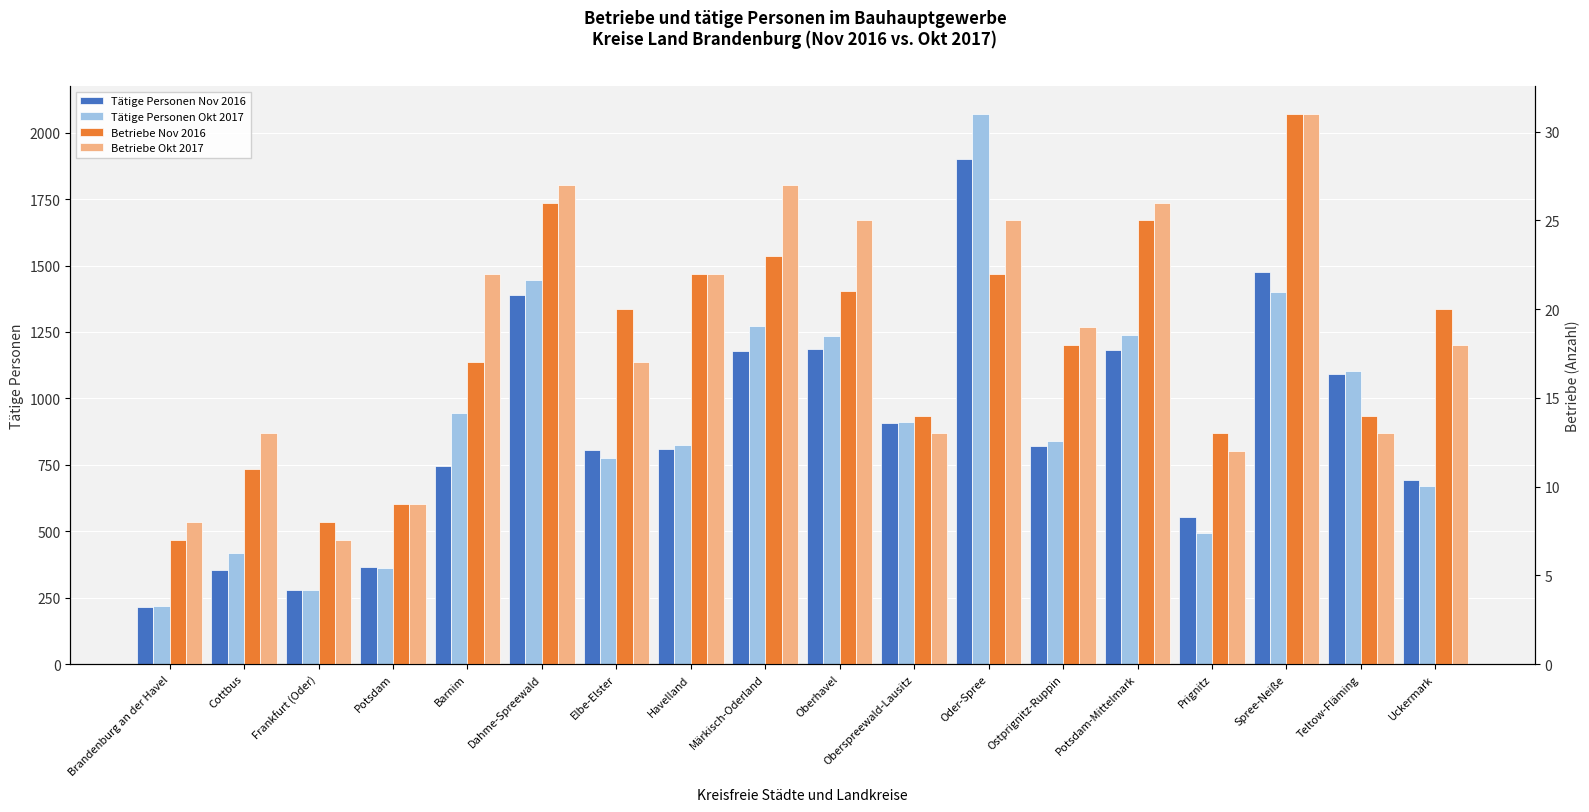

Which series has the largest total across all categories?

Tätige Personen Okt 2017